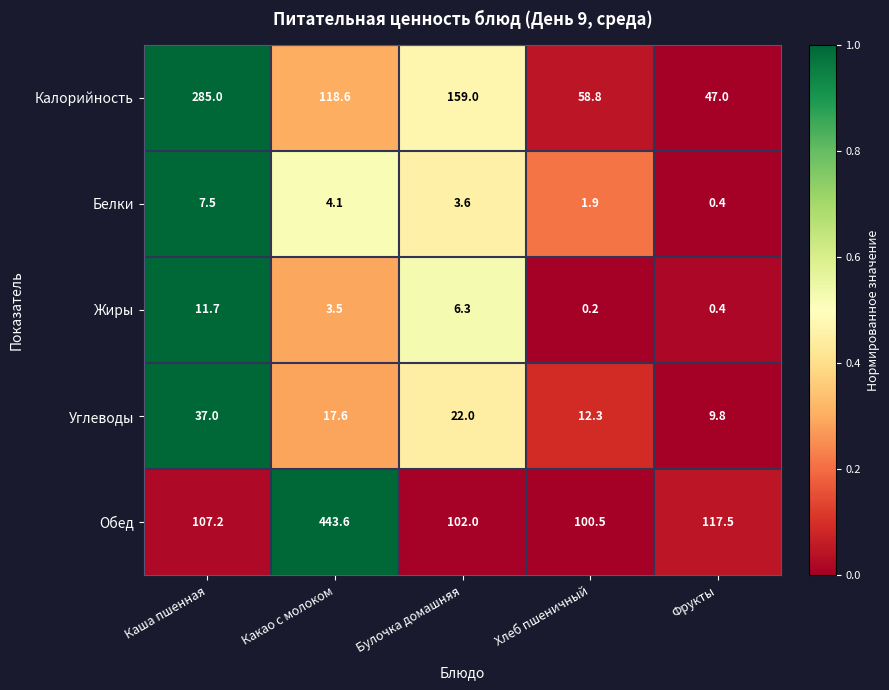

The Калорийность series shows 285.0 at Каша пшенная. True or false?

True